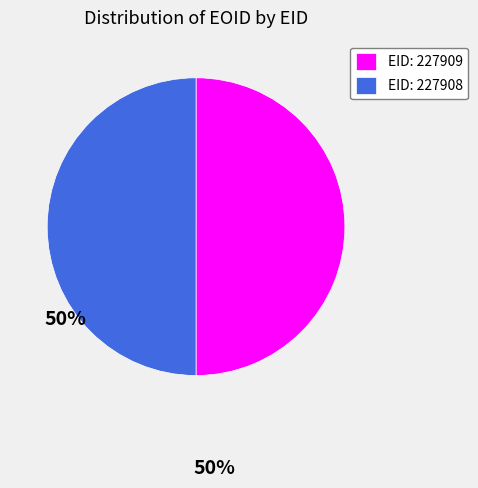

The EID: 227909 slice represents 50% of the pie. True or false?

True